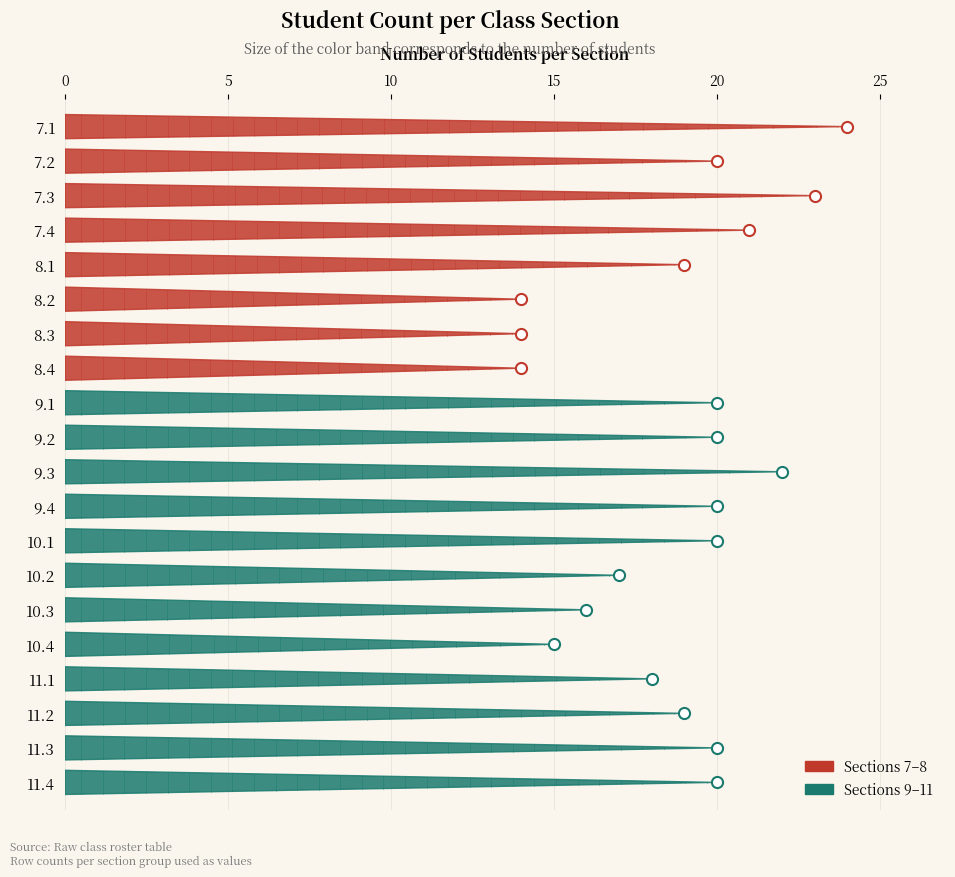

How many points are higher than both their immediate neighbors (excluding endpoints)?

2